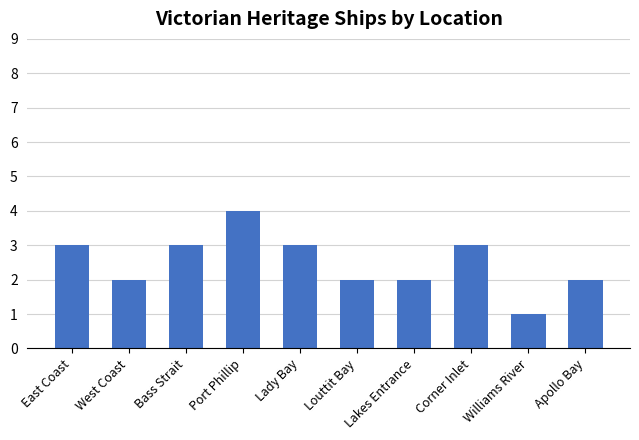

Read the value at Lady Bay.

3